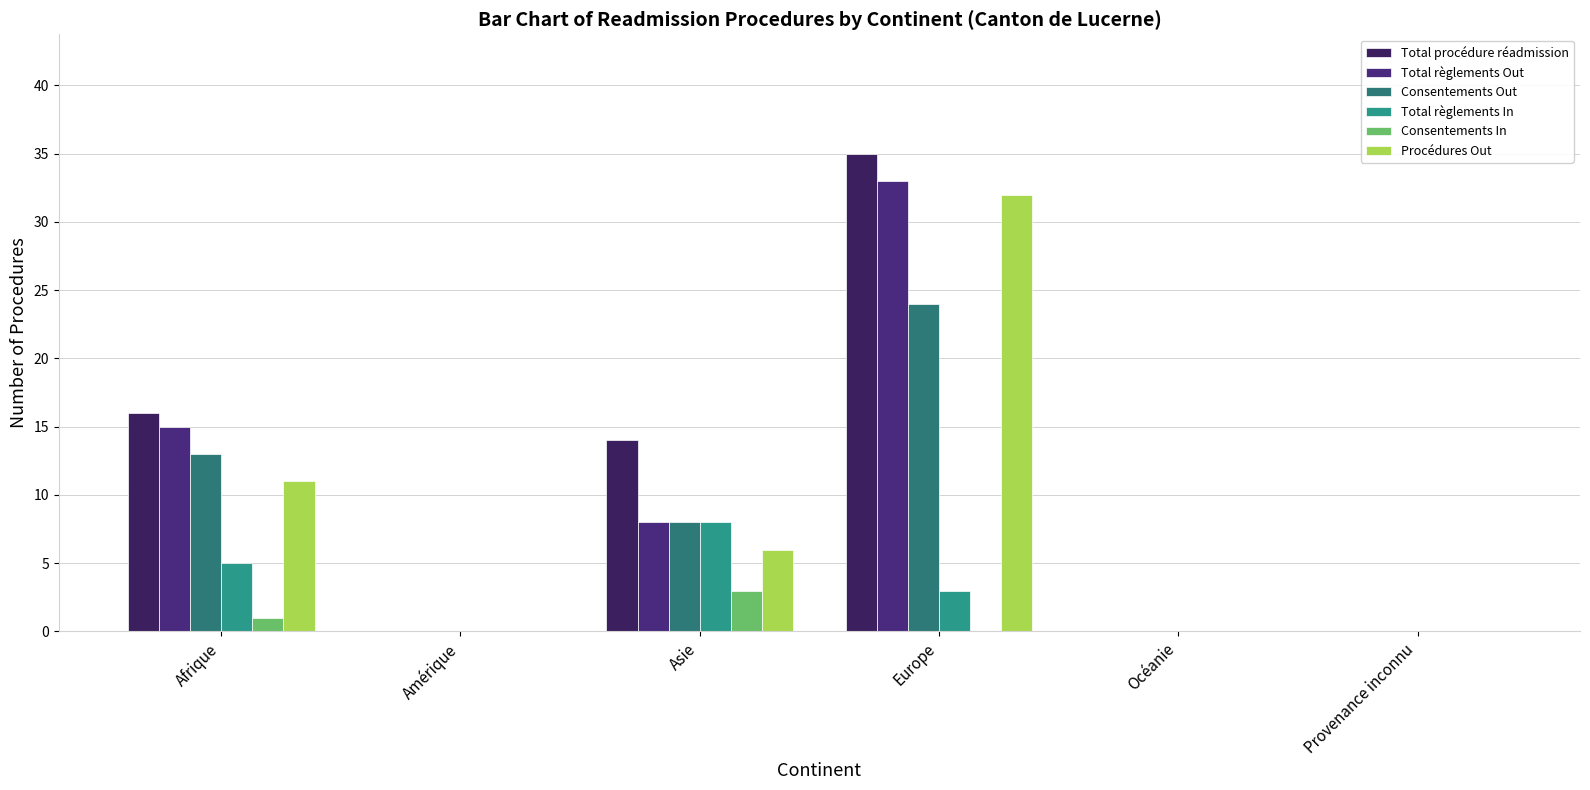

The Consentements Out series shows 3 at Afrique. True or false?

False